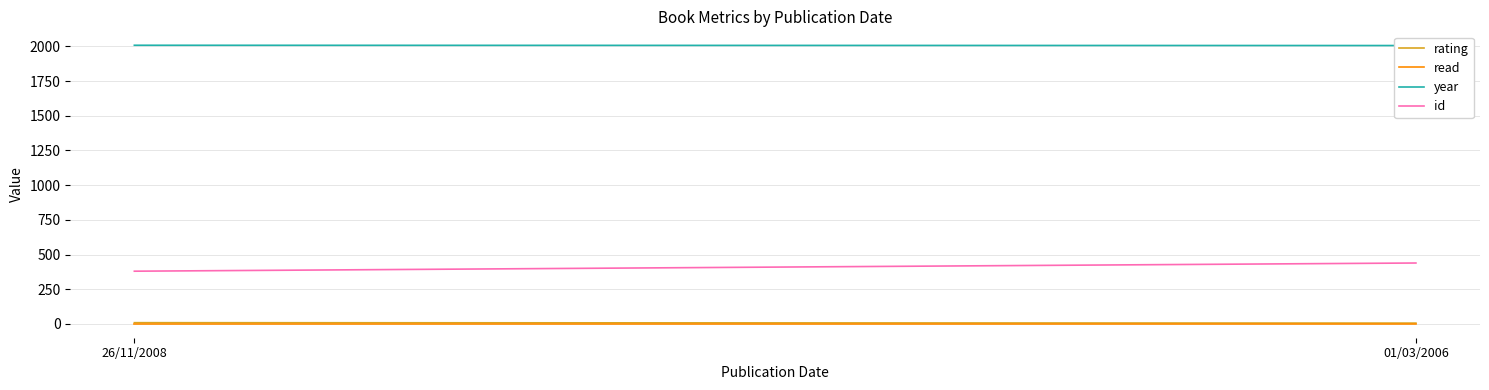

What are all the series names shown in the legend?

rating, read, year, id